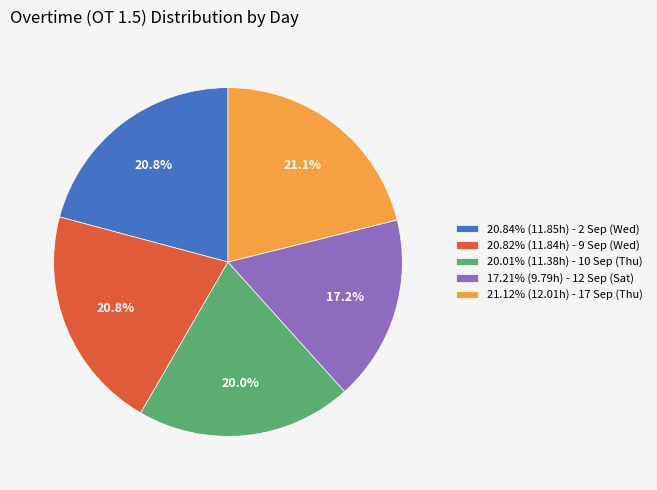

How many slices are in this pie chart?

5